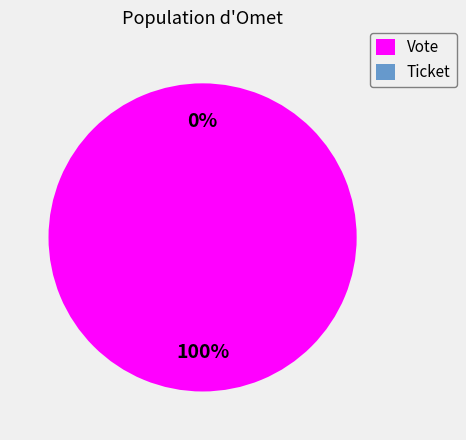

To the nearest percent, what is the difference between the largest and smallest slice percentages?

100%